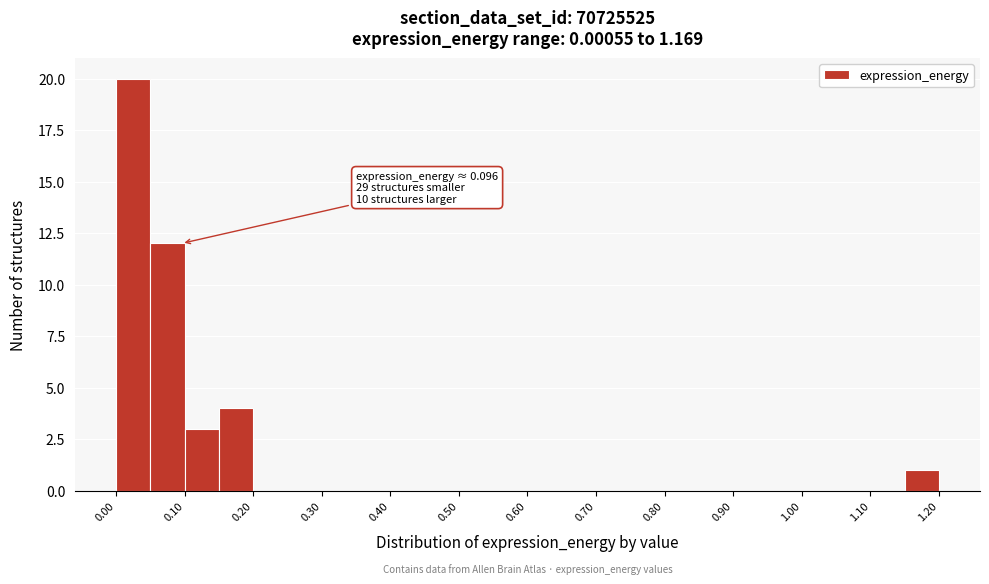

Which range on the x-axis has the tallest bar?

0.00 to 0.05